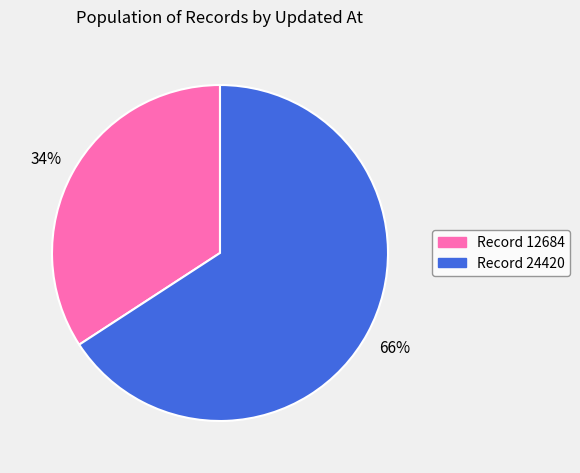

To the nearest percent, what is the average slice percentage?

50%